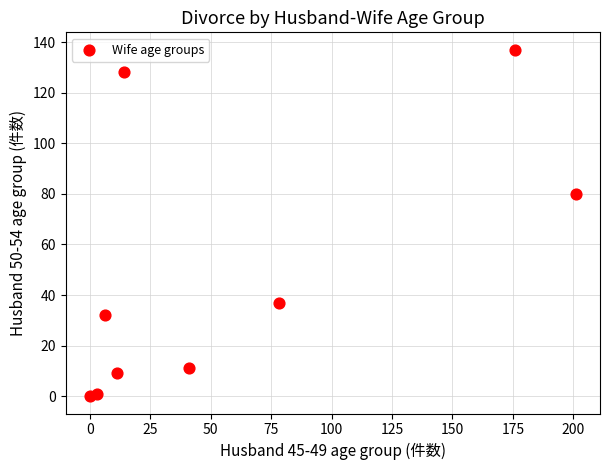

What is the average Y value?

48